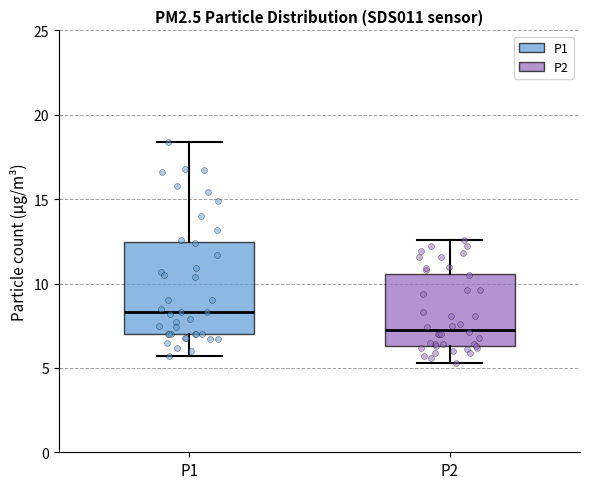

Reading left to right, transcribe this box plot: for each box, give where its median line is, the range the box spans, and where its two whiskers end, as read against the y-axis. The values are not printed on the chart, so give them approximately, as read against the axis.

P1: median 8.5, box 7.0 to 12.5, whiskers 5.5 to 18.5
P2: median 7.5, box 6.5 to 10.5, whiskers 5.5 to 12.5